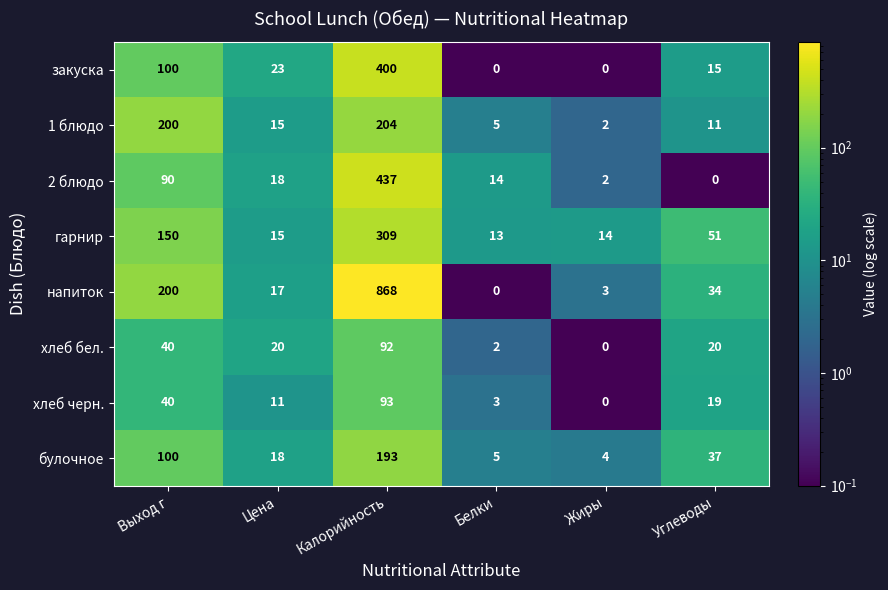

What is the maximum value shown in the chart?

868